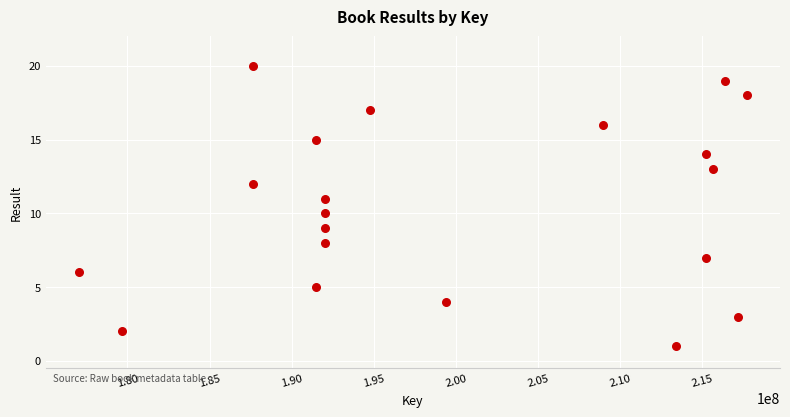

What is the range of Y values (max minus min)?

19